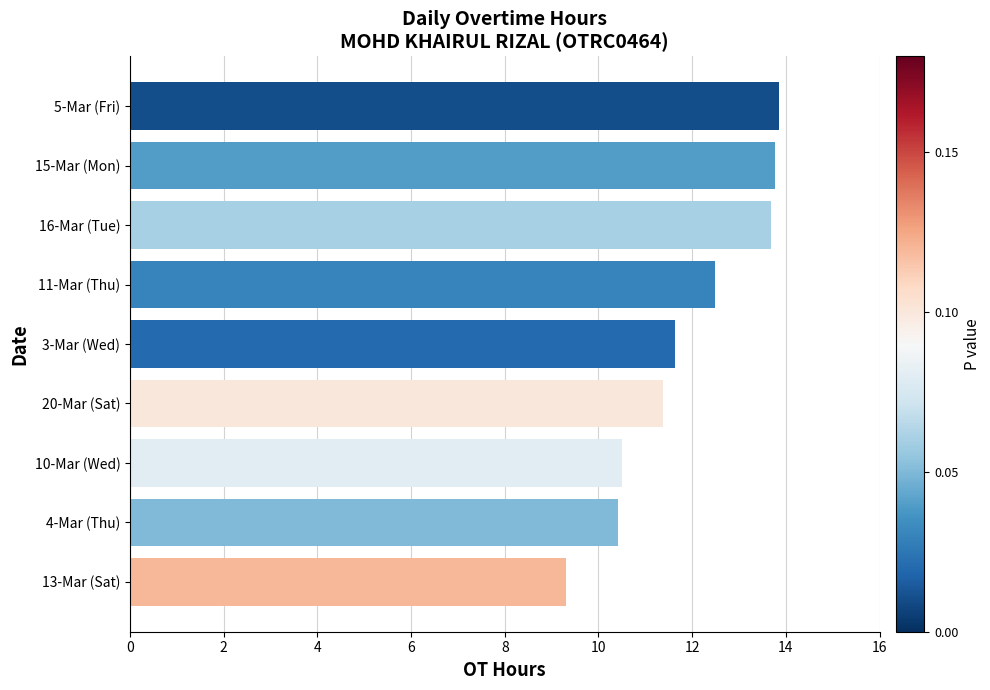

How many distinct data groups are displayed?

1